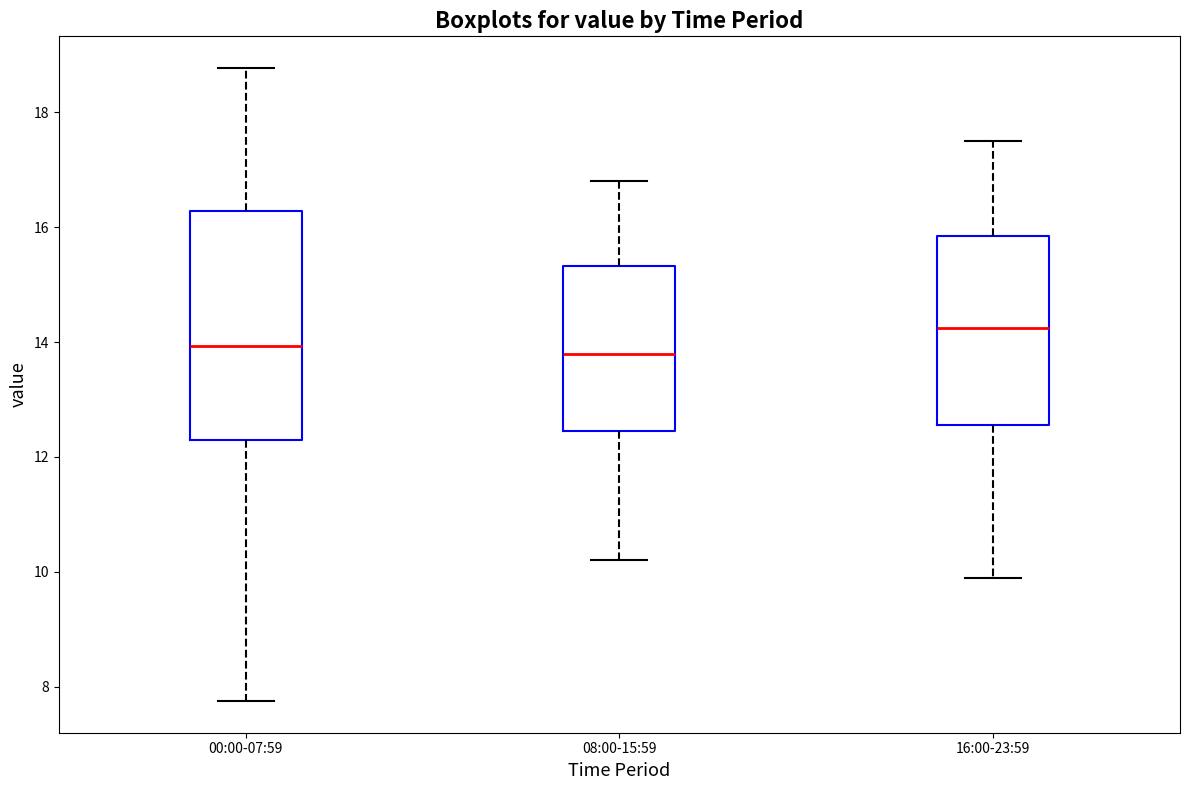

Reading left to right, read every box against the y-axis: the position of its median line, the range the box covers, and the ends of its whiskers. The values are not printed on the chart, so give them approximately, as read against the axis.

00:00-07:59: median 14.0, box 12.4 to 16.2, whiskers 7.8 to 18.8
08:00-15:59: median 13.8, box 12.4 to 15.4, whiskers 10.2 to 16.8
16:00-23:59: median 14.2, box 12.6 to 15.8, whiskers 10.0 to 17.6